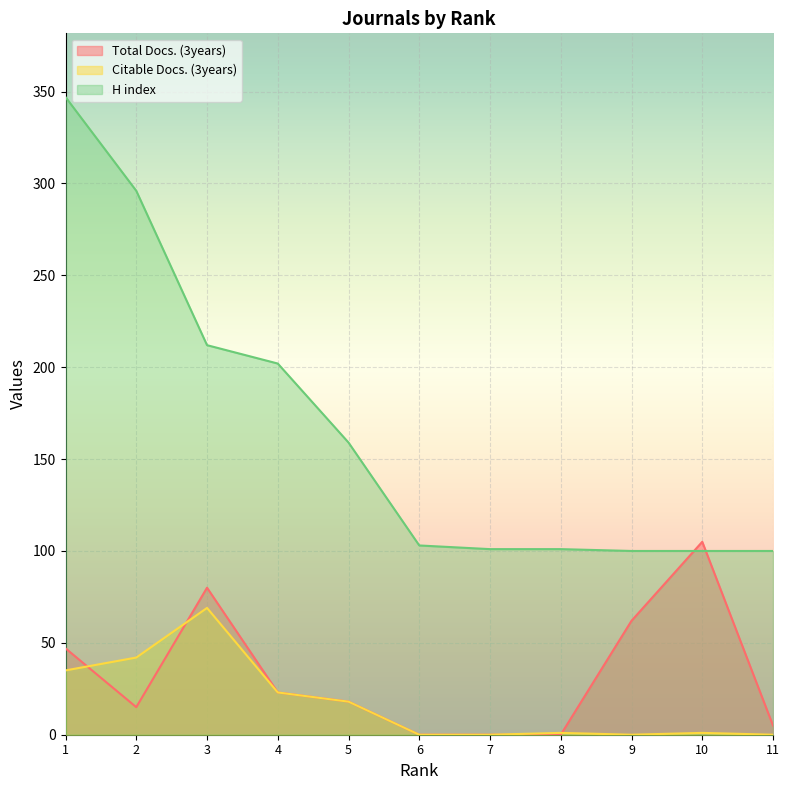

What is the maximum value for H index?

347